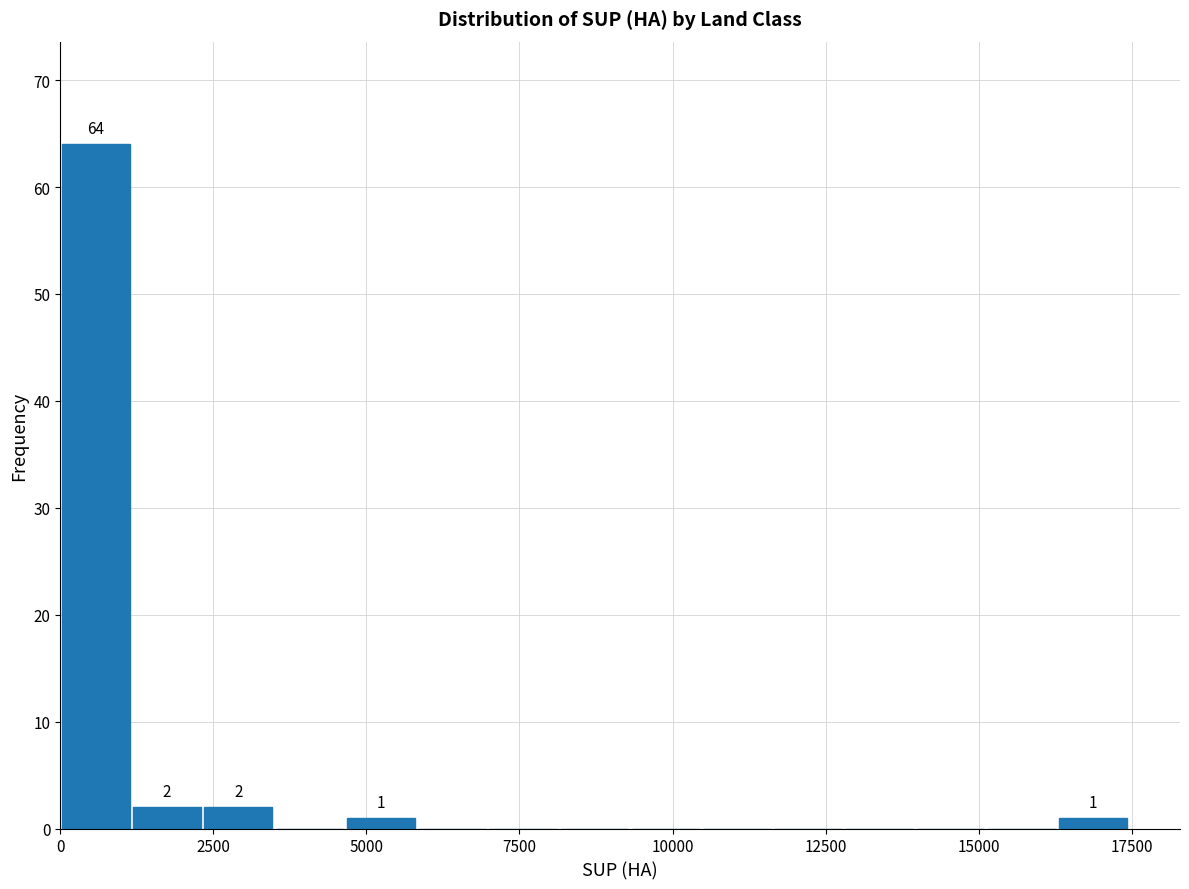

Read against the x-axis, roughly where is the centre of the tallest bar?

500